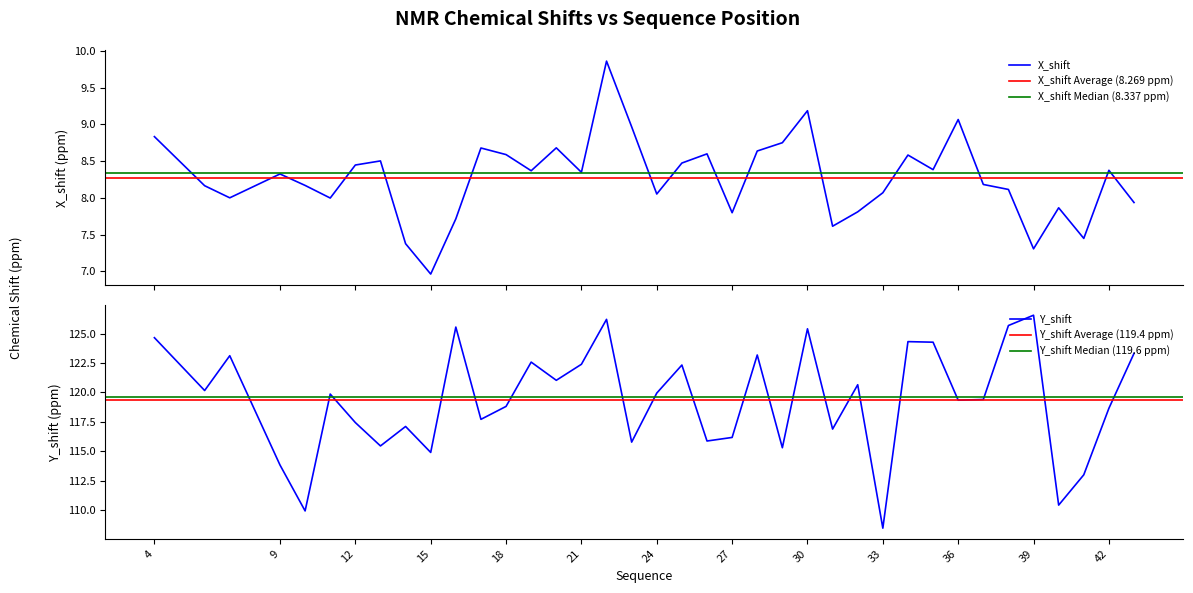

Where does the Y_shift series first go above 119?

4